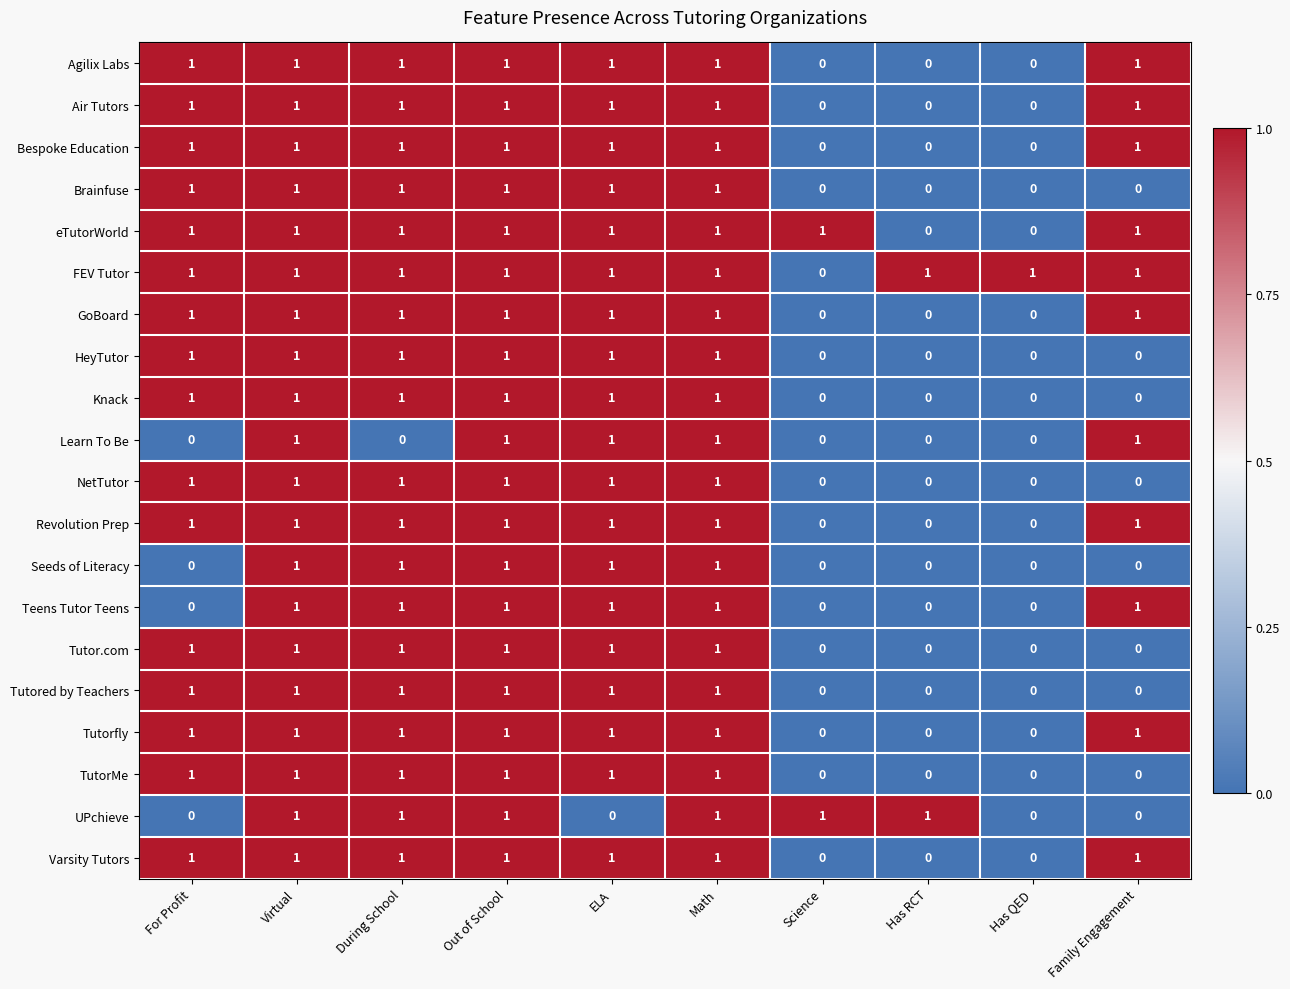

True or false: Agilix Labs has a value of 1 at During School.

True